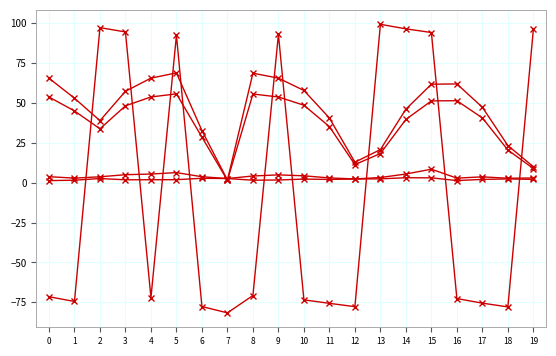

How many categories are shown in the chart?

20